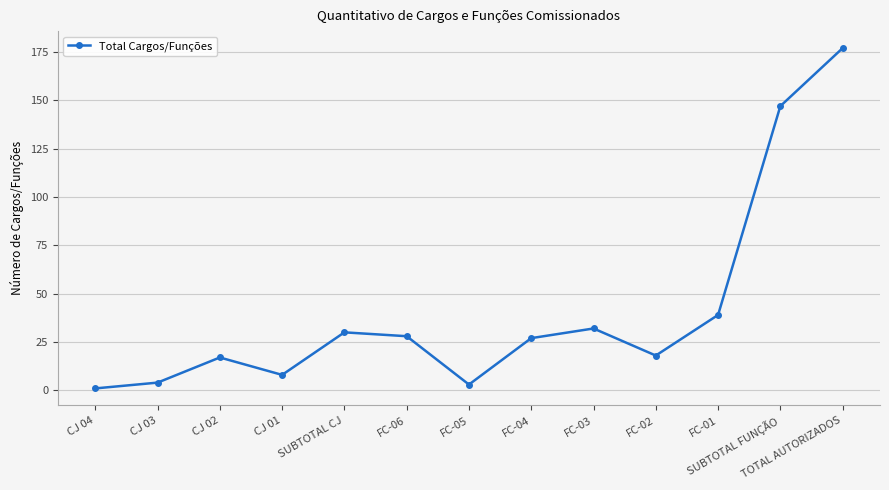

Which has a higher value, CJ 02 or TOTAL AUTORIZADOS?

TOTAL AUTORIZADOS